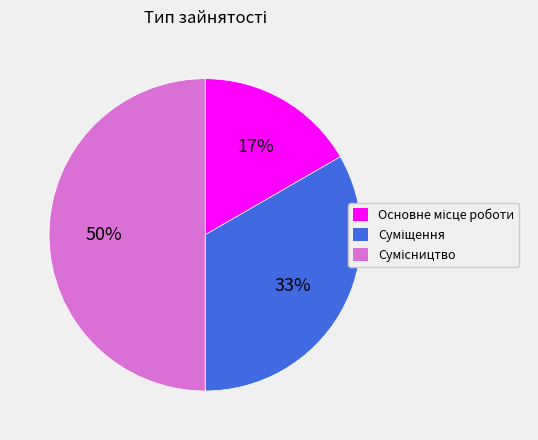

To the nearest percent, what is the average slice percentage?

33%